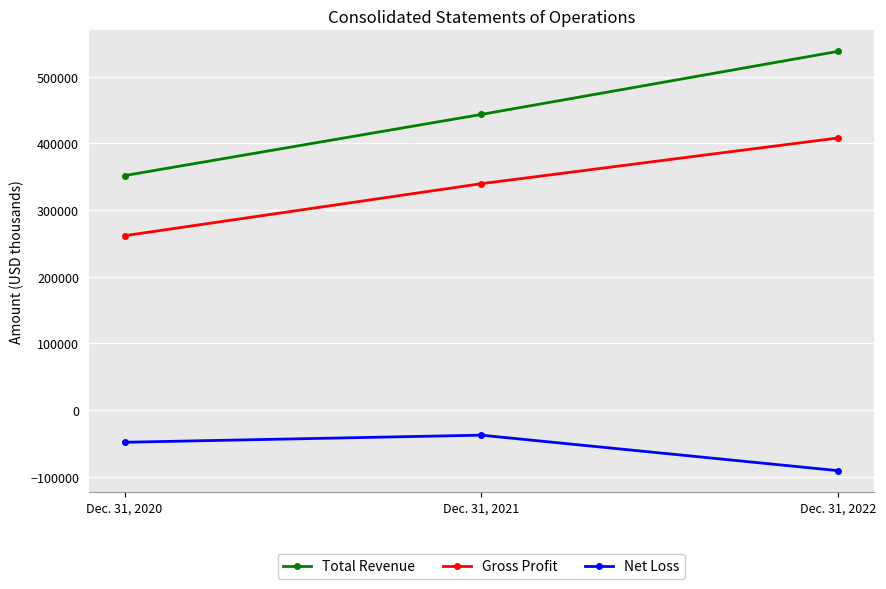

Reading right to left, what are all the values shown in this chart?

Total Revenue: Dec. 31, 2022=537875	Dec. 31, 2021=443285	Dec. 31, 2020=351594
Gross Profit: Dec. 31, 2022=407990	Dec. 31, 2021=339452	Dec. 31, 2020=261417
Net Loss: Dec. 31, 2022=-90947	Dec. 31, 2021=-37730	Dec. 31, 2020=-48398